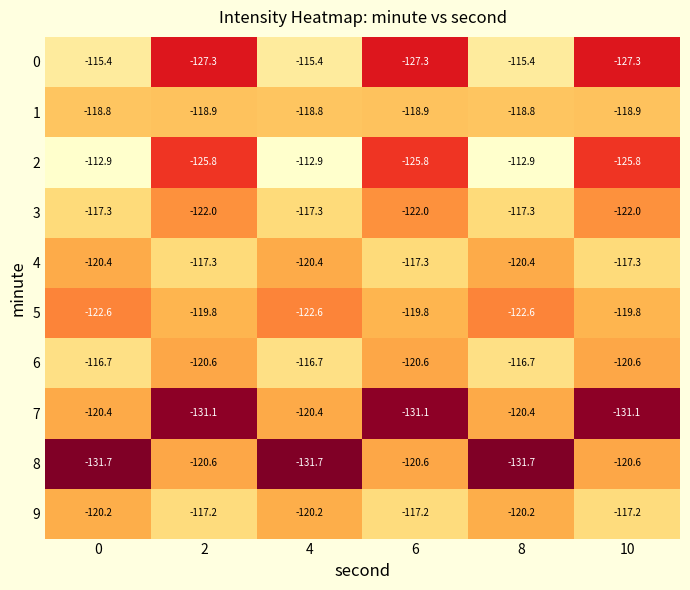

What is the sum of all 3 values?

-717.9